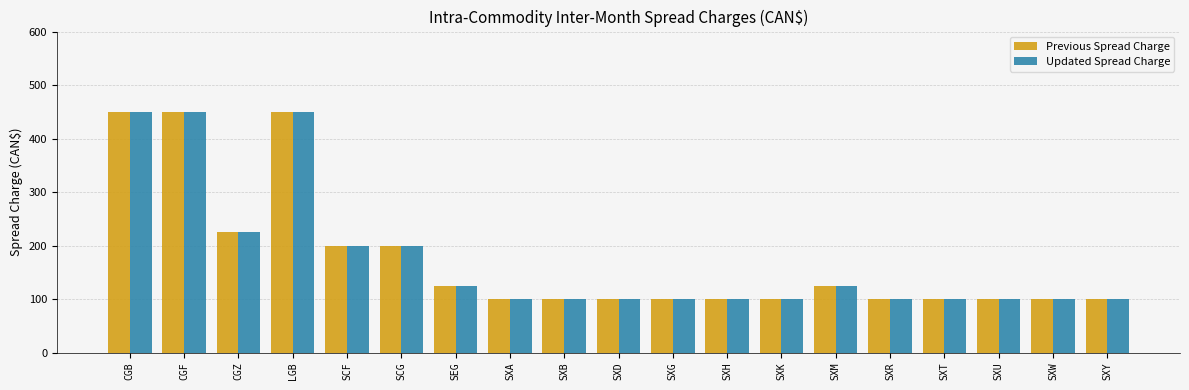

Reading left to right, extract all data points from this chart.

Previous Spread Charge: 450	450	225	450	200	200	125	100	100	100	100	100	100	125	100	100	100	100	100
Updated Spread Charge: 450	450	225	450	200	200	125	100	100	100	100	100	100	125	100	100	100	100	100